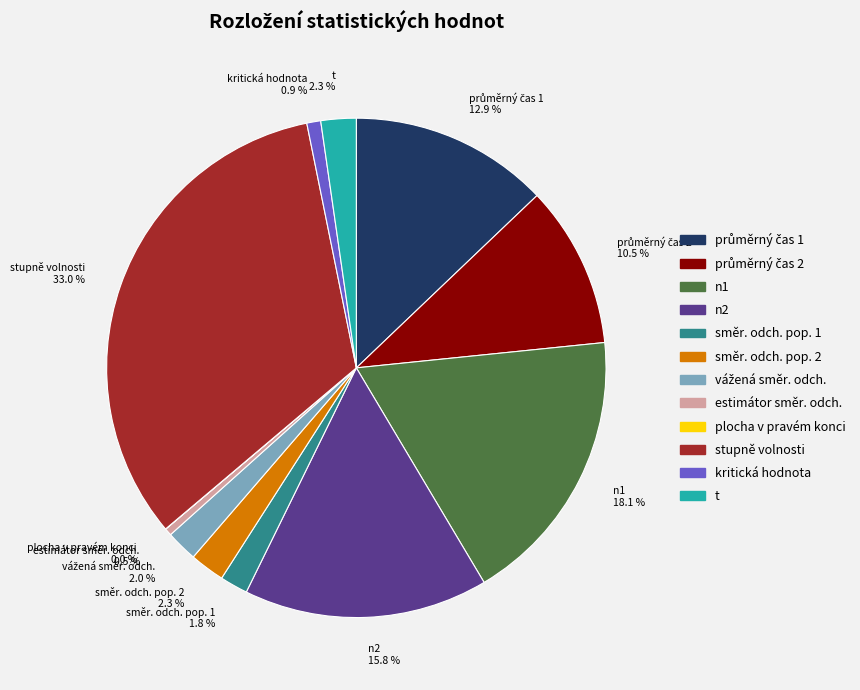

What portion of the pie excludes n2?

84.2%